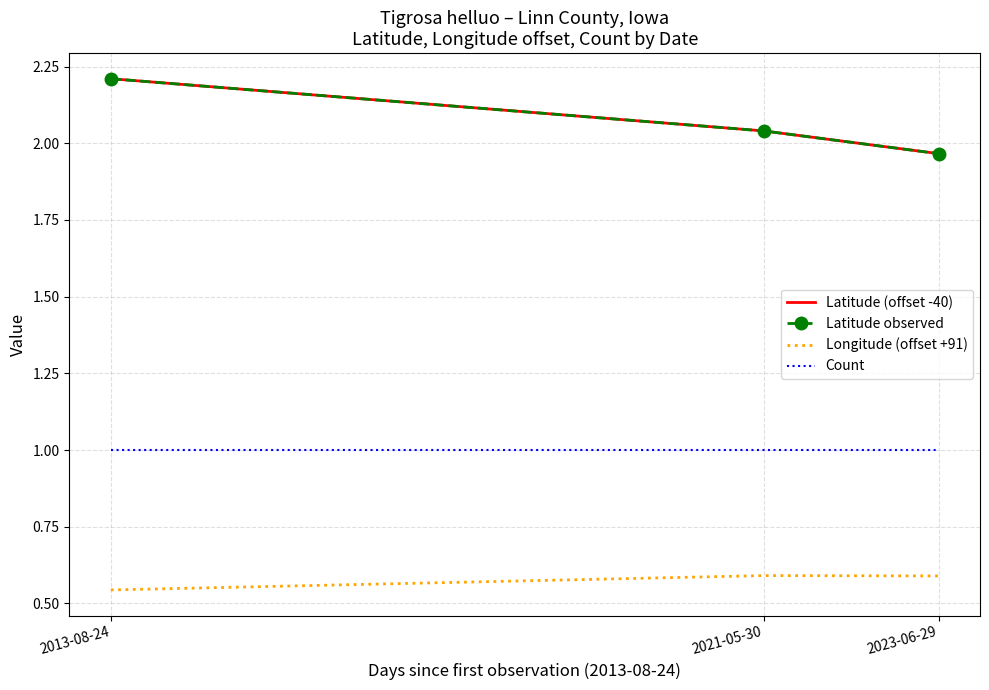

What is the total value across all series at 2023-06-29?

5.5